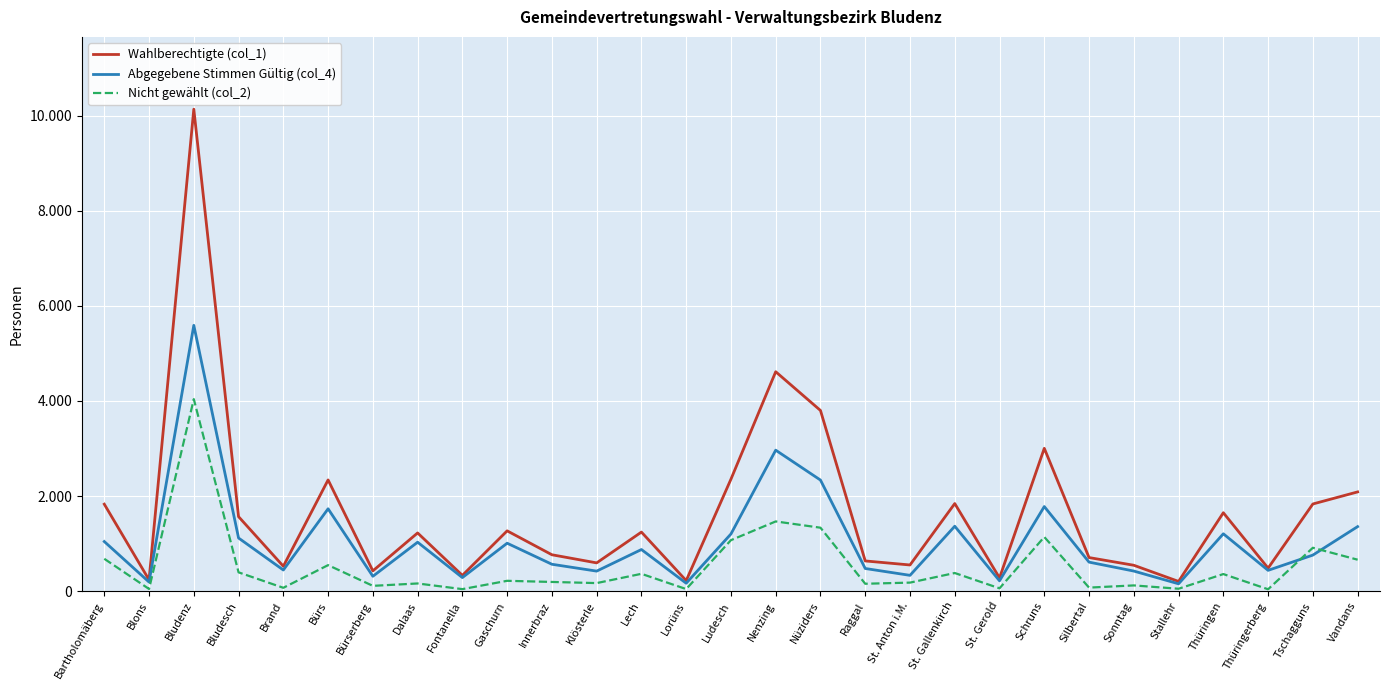

What is the average value of the Wahlberechtigte (col_1) series?

1631